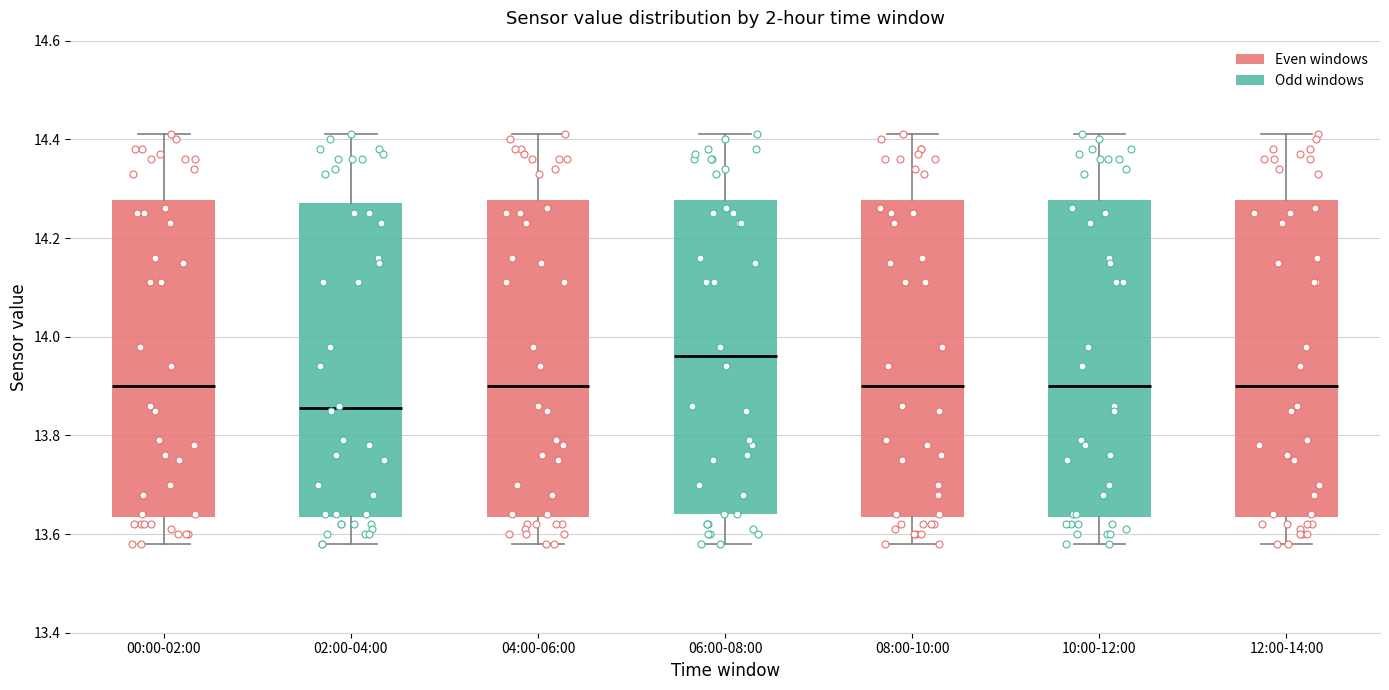

Reading left to right, read every box against the y-axis: the position of its median line, the range the box covers, and the ends of its whiskers. The values are not printed on the chart, so give them approximately, as read against the axis.

00:00-02:00: median 13.90, box 13.64 to 14.28, whiskers 13.58 to 14.42
02:00-04:00: median 13.86, box 13.64 to 14.28, whiskers 13.58 to 14.42
04:00-06:00: median 13.90, box 13.64 to 14.28, whiskers 13.58 to 14.42
06:00-08:00: median 13.96, box 13.64 to 14.28, whiskers 13.58 to 14.42
08:00-10:00: median 13.90, box 13.64 to 14.28, whiskers 13.58 to 14.42
10:00-12:00: median 13.90, box 13.64 to 14.28, whiskers 13.58 to 14.42
12:00-14:00: median 13.90, box 13.64 to 14.28, whiskers 13.58 to 14.42